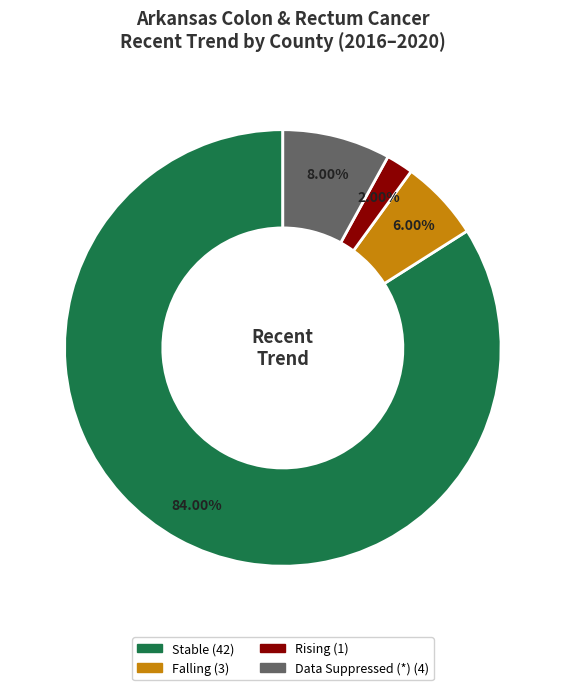

To the nearest percent, what is the difference between the largest and smallest slice percentages?

82%